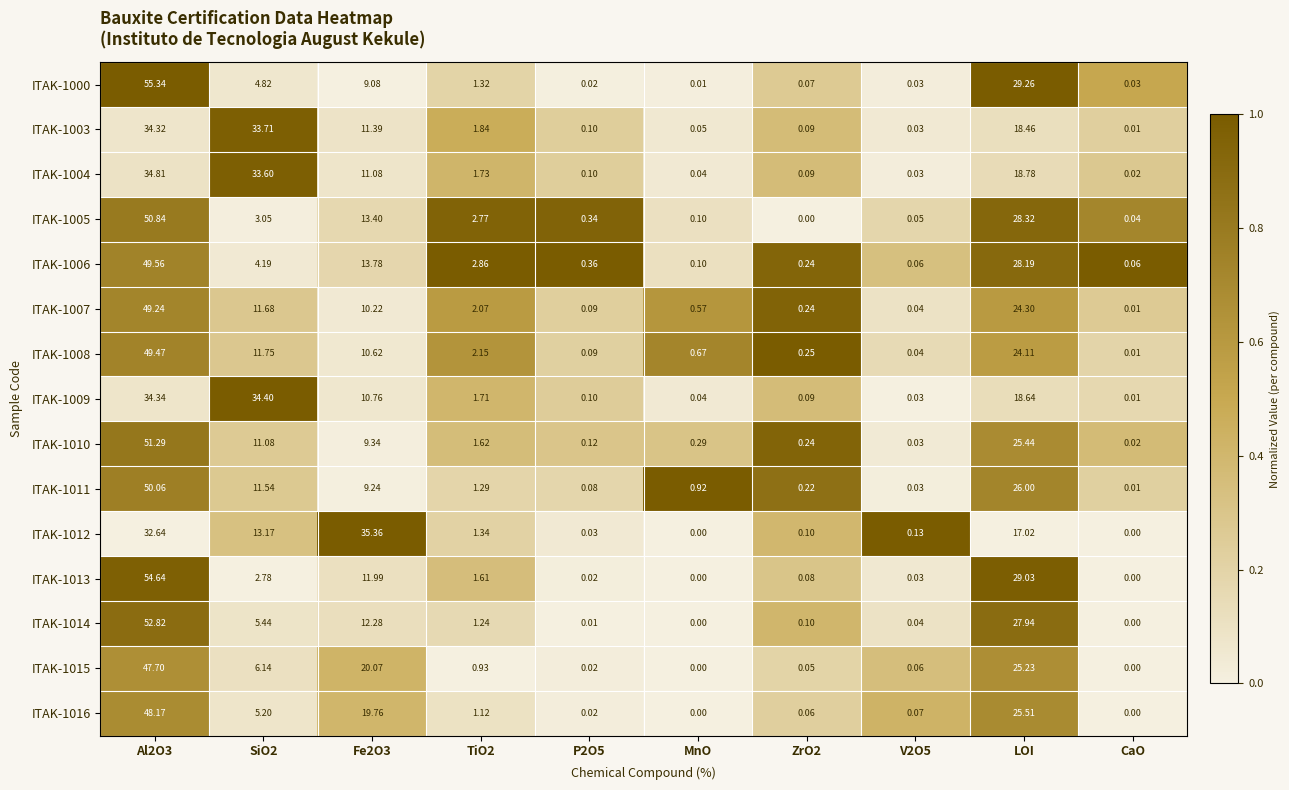

Which category has the lowest value in the ITAK-1009 series?

CaO